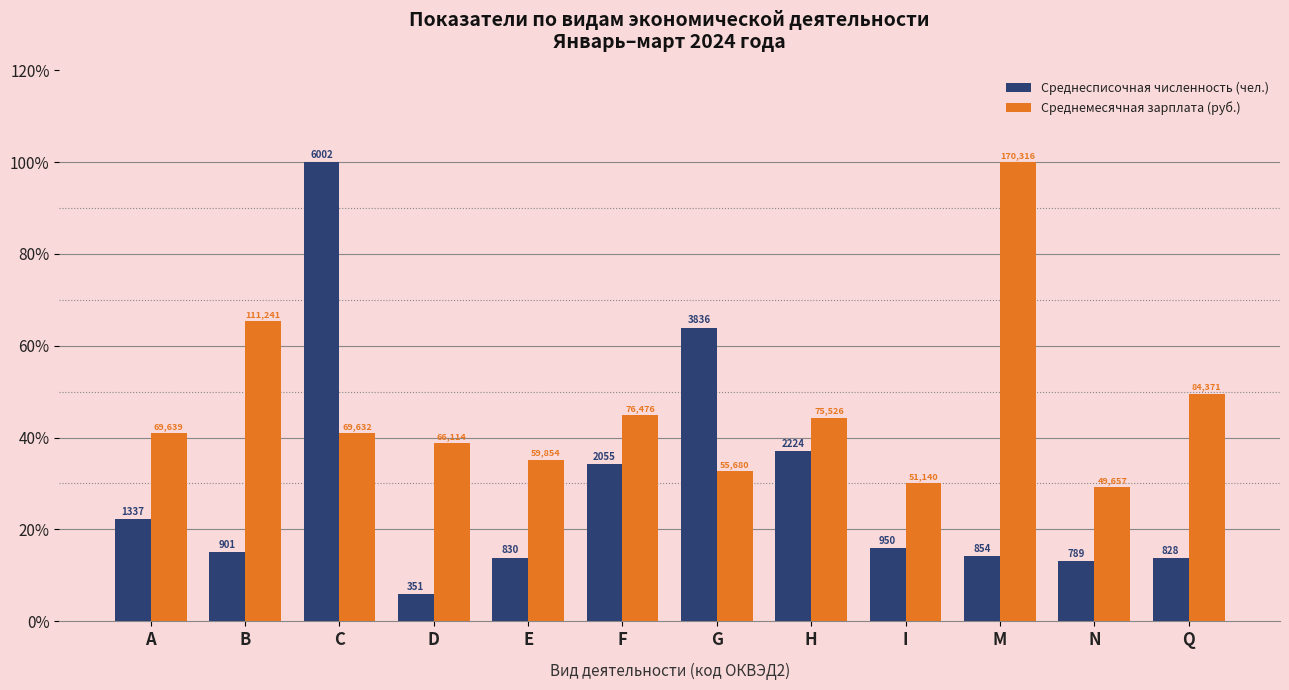

What is the average value of the Среднемесячная зарплата (руб.) series?

46.0